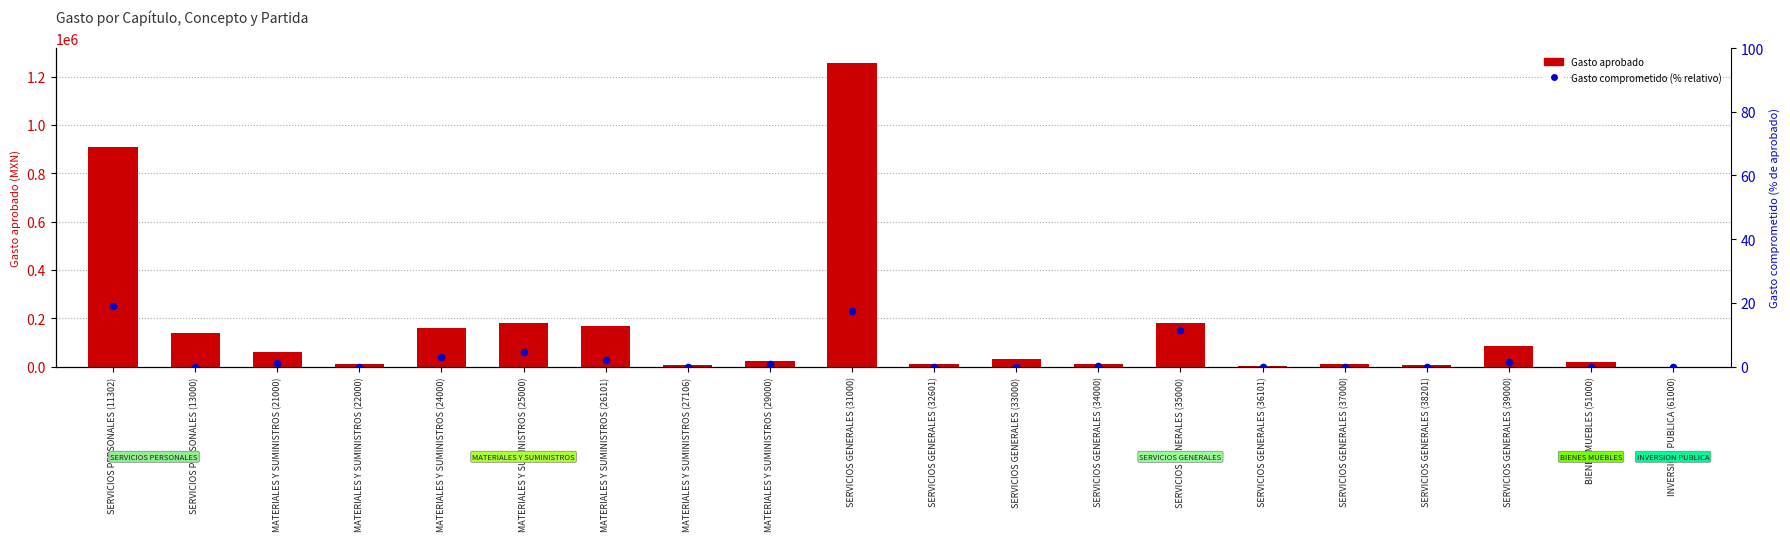

What is the total value across all series at MATERIALES Y SUMINISTROS (29000)?

24000.8